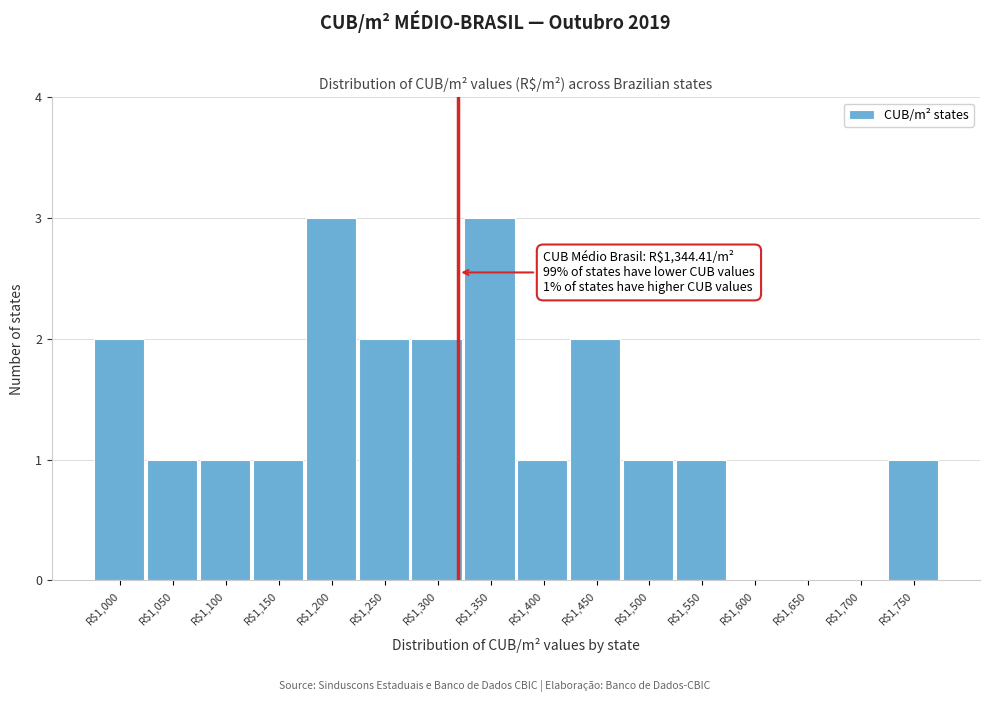

True or false: the data shows 3 at R$1,250.

False